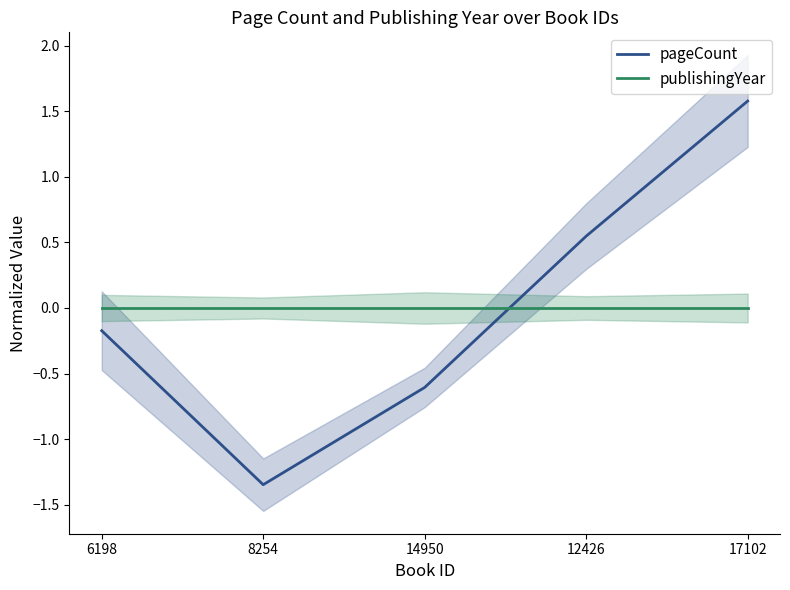

Does the chart have visible grid lines?

No